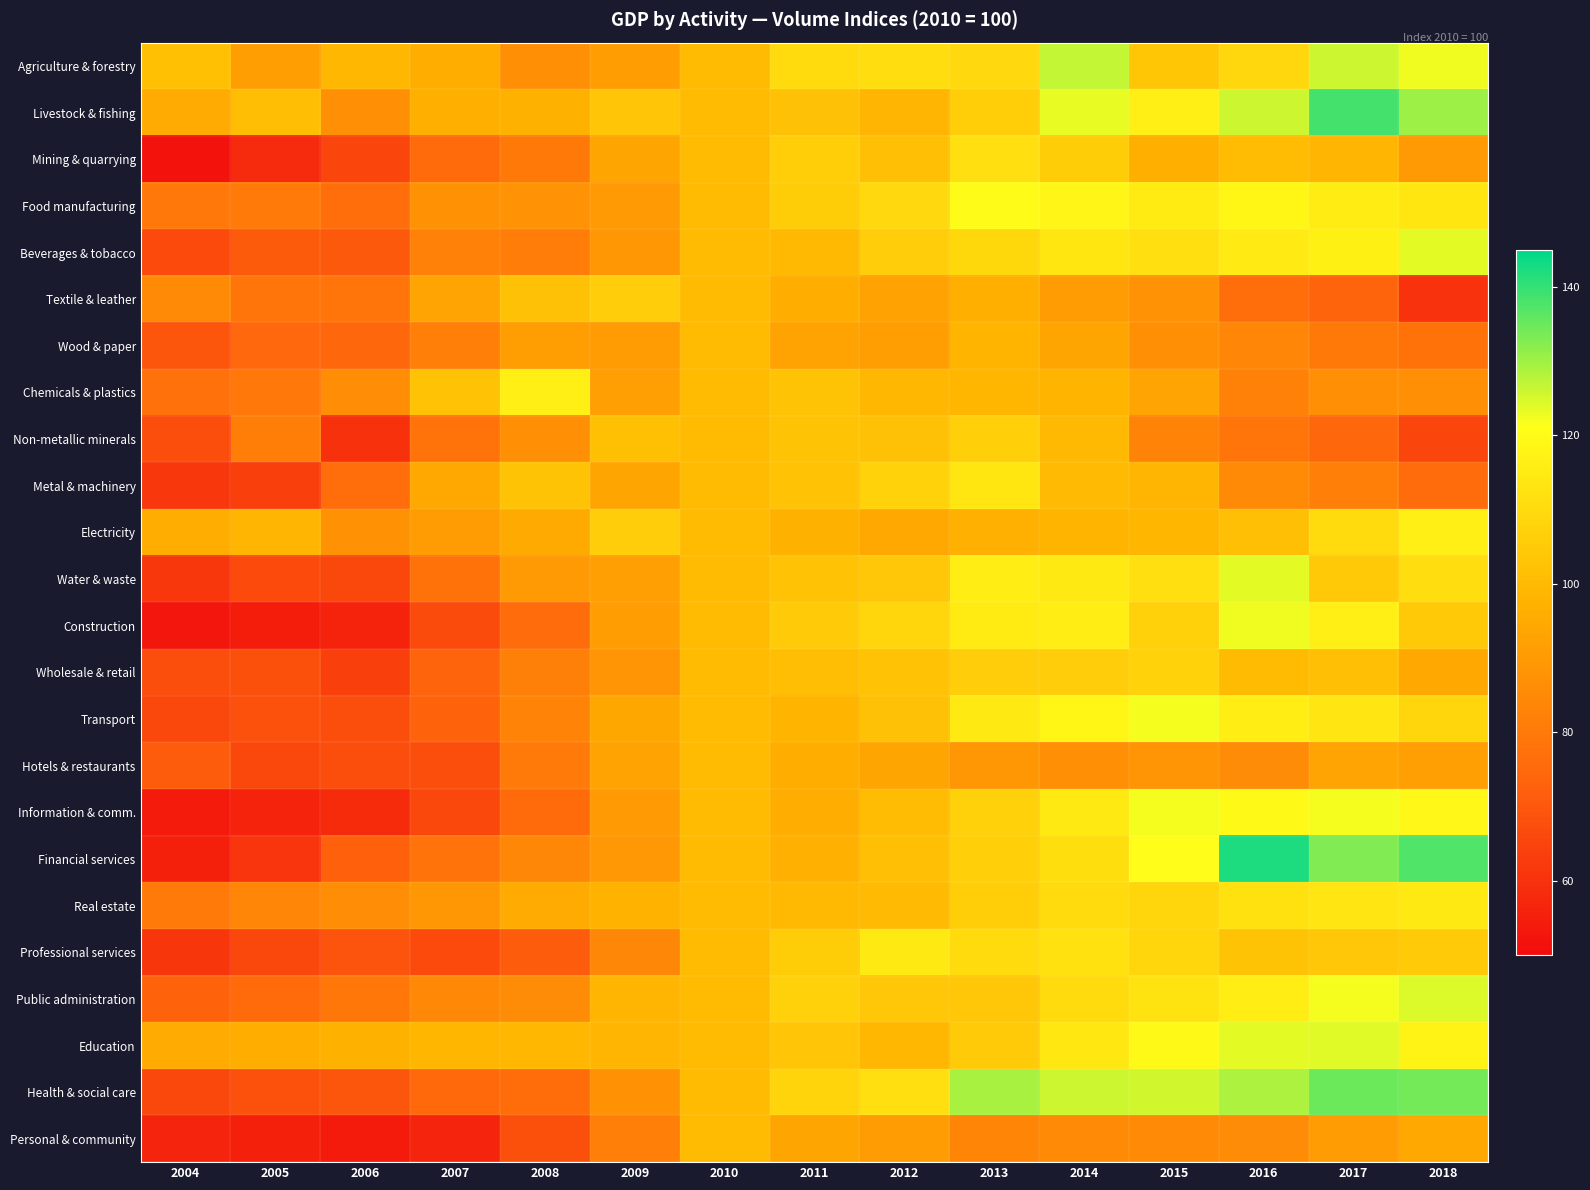

Reading left to right, what are all the values shown in this chart?

Agriculture & forestry: 2004=101.7	2005=91.4	2006=99.2	2007=96.1	2008=87.0	2009=91.1	2010=100.0	2011=110.2	2012=110.5	2013=109.7	2014=126.6	2015=103.8	2016=108.7	2017=126.0	2018=122.6
Livestock & fishing: 2004=95.5	2005=101.0	2006=86.4	2007=96.5	2008=97.2	2009=103.1	2010=100.0	2011=102.2	2012=98.5	2013=106.4	2014=123.1	2015=116.1	2016=126.0	2017=138.5	2018=130.4
Mining & quarrying: 2004=52.2	2005=58.2	2006=65.5	2007=75.5	2008=79.9	2009=93.7	2010=100.0	2011=106.2	2012=101.6	2013=111.6	2014=105.5	2015=96.5	2016=100.7	2017=98.5	2018=90.0
Food manufacturing: 2004=79.5	2005=80.3	2006=76.7	2007=87.4	2008=87.7	2009=89.9	2010=100.0	2011=105.5	2012=109.6	2013=120.0	2014=118.1	2015=114.7	2016=118.3	2017=115.6	2018=113.5
Beverages & tobacco: 2004=66.4	2005=70.9	2006=70.5	2007=82.4	2008=81.1	2009=89.3	2010=100.0	2011=99.6	2012=105.8	2013=109.2	2014=113.6	2015=111.5	2016=115.2	2017=116.5	2018=123.5
Textile & leather: 2004=84.9	2005=78.8	2006=78.7	2007=93.1	2008=102.0	2009=105.7	2010=100.0	2011=96.3	2012=92.5	2013=96.6	2014=90.3	2015=87.6	2016=76.5	2017=73.4	2018=60.0
Wood & paper: 2004=69.6	2005=74.8	2006=74.3	2007=81.6	2008=91.4	2009=90.2	2010=100.0	2011=93.0	2012=91.3	2013=98.0	2014=93.5	2015=87.0	2016=84.0	2017=79.8	2018=77.7
Chemicals & plastics: 2004=77.3	2005=79.5	2006=86.1	2007=102.4	2008=116.1	2009=91.7	2010=100.0	2011=102.7	2012=99.2	2013=98.7	2014=98.1	2015=93.2	2016=82.4	2017=86.6	2018=86.5
Non-metallic minerals: 2004=67.8	2005=81.3	2006=59.9	2007=78.1	2008=86.5	2009=101.8	2010=100.0	2011=103.0	2012=102.1	2013=106.7	2014=99.5	2015=82.8	2016=78.8	2017=74.4	2018=65.3
Metal & machinery: 2004=61.8	2005=63.9	2006=76.4	2007=94.3	2008=103.0	2009=93.7	2010=100.0	2011=102.3	2012=107.3	2013=113.5	2014=100.3	2015=98.6	2016=84.9	2017=81.6	2018=75.9
Electricity: 2004=95.8	2005=98.2	2006=87.4	2007=90.8	2008=94.9	2009=105.8	2010=100.0	2011=97.3	2012=94.3	2013=97.0	2014=97.9	2015=99.0	2016=101.5	2017=109.9	2018=116.1
Water & waste: 2004=61.7	2005=66.4	2006=66.0	2007=77.6	2008=90.1	2009=91.6	2010=100.0	2011=102.7	2012=104.1	2013=115.8	2014=114.4	2015=111.5	2016=123.5	2017=104.6	2018=110.8
Construction: 2004=52.9	2005=54.7	2006=56.1	2007=66.9	2008=76.0	2009=91.1	2010=100.0	2011=105.0	2012=108.5	2013=114.7	2014=115.9	2015=106.8	2016=122.6	2017=116.2	2018=104.7
Wholesale & retail: 2004=67.1	2005=68.1	2006=63.8	2007=73.6	2008=81.9	2009=88.3	2010=100.0	2011=100.9	2012=102.7	2013=105.9	2014=105.8	2015=107.2	2016=99.7	2017=101.6	2018=94.4
Transport: 2004=65.6	2005=68.5	2006=67.5	2007=73.1	2008=83.0	2009=94.2	2010=100.0	2011=98.1	2012=102.0	2013=114.3	2014=118.5	2015=122.1	2016=115.8	2017=113.3	2018=108.5
Hotels & restaurants: 2004=71.4	2005=66.3	2006=67.1	2007=67.2	2008=80.2	2009=92.7	2010=100.0	2011=96.2	2012=93.8	2013=89.0	2014=86.5	2015=88.6	2016=85.8	2017=93.1	2018=91.7
Information & comm.: 2004=54.0	2005=56.0	2006=58.4	2007=65.6	2008=75.4	2009=89.8	2010=100.0	2011=95.8	2012=100.6	2013=106.9	2014=114.3	2015=122.1	2016=119.5	2017=122.2	2018=118.9
Financial services: 2004=55.5	2005=61.1	2006=72.3	2007=77.8	2008=84.4	2009=89.5	2010=100.0	2011=97.0	2012=101.3	2013=106.5	2014=110.9	2015=120.8	2016=142.2	2017=133.0	2018=137.5
Real estate: 2004=80.4	2005=83.8	2006=86.1	2007=89.3	2008=95.5	2009=97.8	2010=100.0	2011=99.5	2012=100.3	2013=106.1	2014=110.2	2015=108.3	2016=112.2	2017=113.1	2018=114.5
Professional services: 2004=61.4	2005=65.8	2006=69.2	2007=66.6	2008=71.3	2009=84.2	2010=100.0	2011=105.5	2012=114.3	2013=110.1	2014=112.1	2015=108.4	2016=102.9	2017=104.0	2018=105.2
Public administration: 2004=73.2	2005=75.2	2006=79.2	2007=84.9	2008=85.7	2009=98.3	2010=100.0	2011=107.0	2012=104.2	2013=104.2	2014=110.0	2015=112.5	2016=116.0	2017=122.2	2018=124.5
Education: 2004=95.4	2005=96.4	2006=97.4	2007=98.9	2008=99.2	2009=98.3	2010=100.0	2011=103.2	2012=99.3	2013=105.2	2014=114.2	2015=119.4	2016=123.5	2017=124.0	2018=117.9
Health & social care: 2004=66.3	2005=68.5	2006=69.9	2007=75.2	2008=76.2	2009=87.2	2010=100.0	2011=108.2	2012=111.4	2013=129.4	2014=125.8	2015=125.5	2016=128.9	2017=134.8	2018=134.2
Personal & community: 2004=56.5	2005=55.4	2006=54.0	2007=56.5	2008=68.1	2009=81.7	2010=100.0	2011=93.6	2012=90.5	2013=83.7	2014=85.1	2015=85.1	2016=85.8	2017=90.4	2018=94.5